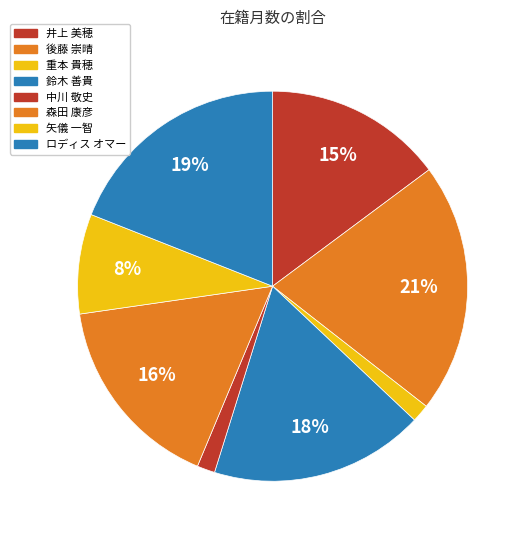

What percentage is the 後藤 崇晴 slice, to the nearest percent?

21%